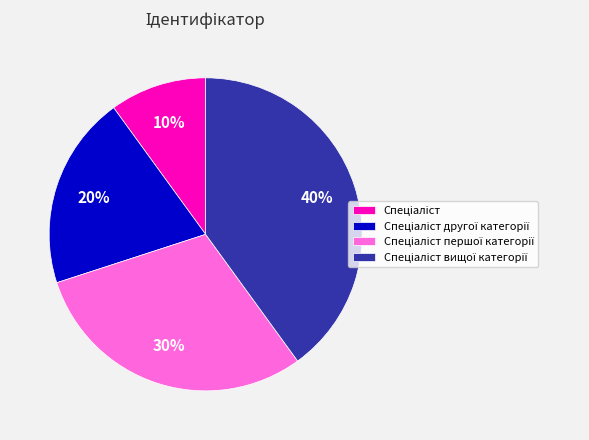

To the nearest percent, what is the average slice percentage?

25%